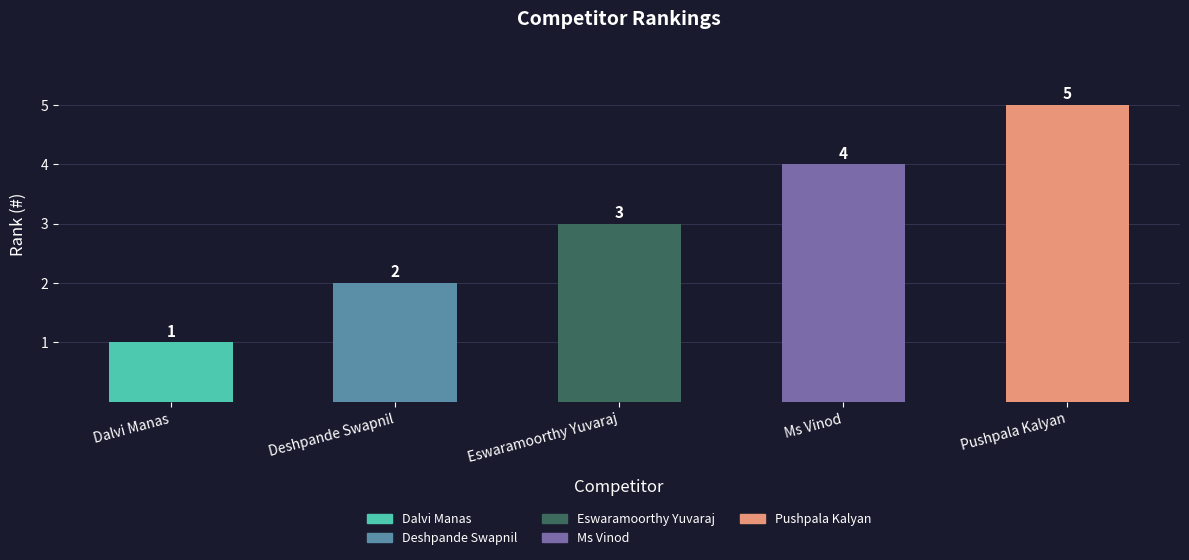

Rank the categories by value from lowest to highest.

Dalvi Manas, Deshpande Swapnil, Eswaramoorthy Yuvaraj, Ms Vinod, Pushpala Kalyan